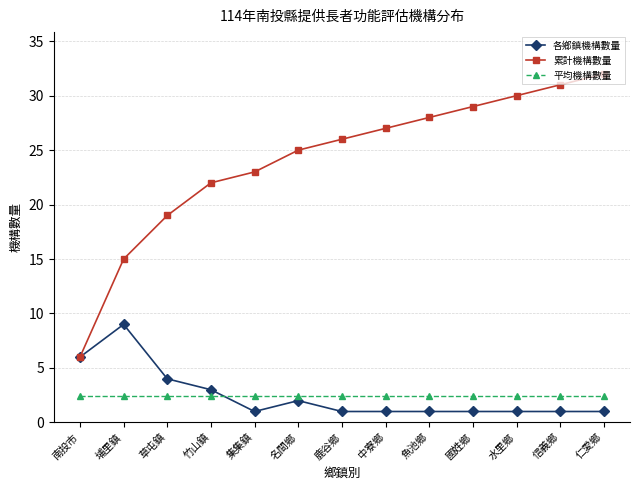

Reading right to left, extract all data points from this chart.

各鄉鎮機構數量: 仁愛鄉=1.0	信義鄉=1.0	水里鄉=1.0	國姓鄉=1.0	魚池鄉=1.0	中寮鄉=1.0	鹿谷鄉=1.0	名間鄉=2.0	集集鎮=1.0	竹山鎮=3.0	草屯鎮=4.0	埔里鎮=9.0	南投市=6.0
累計機構數量: 仁愛鄉=32.0	信義鄉=31.0	水里鄉=30.0	國姓鄉=29.0	魚池鄉=28.0	中寮鄉=27.0	鹿谷鄉=26.0	名間鄉=25.0	集集鎮=23.0	竹山鎮=22.0	草屯鎮=19.0	埔里鎮=15.0	南投市=6.0
平均機構數量: 仁愛鄉=2.5	信義鄉=2.5	水里鄉=2.5	國姓鄉=2.5	魚池鄉=2.5	中寮鄉=2.5	鹿谷鄉=2.5	名間鄉=2.5	集集鎮=2.5	竹山鎮=2.5	草屯鎮=2.5	埔里鎮=2.5	南投市=2.5